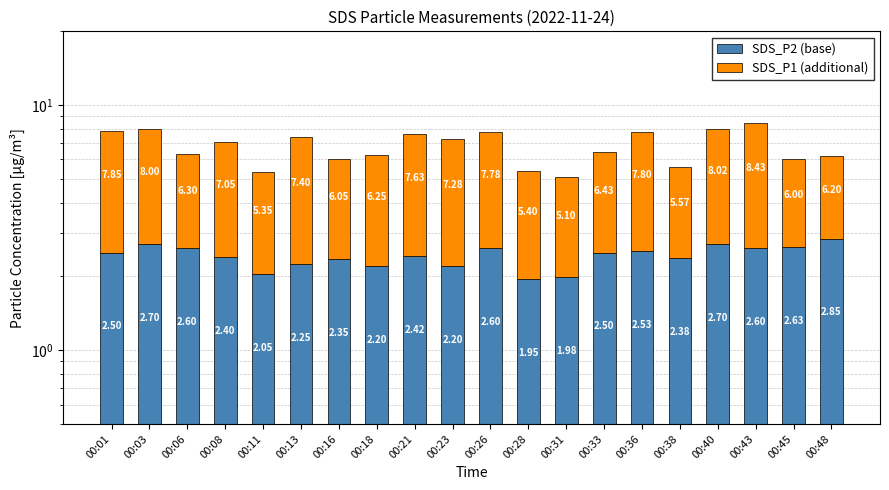

List the series in order of their peak value, highest first.

SDS_P1 (additional), SDS_P2 (base)